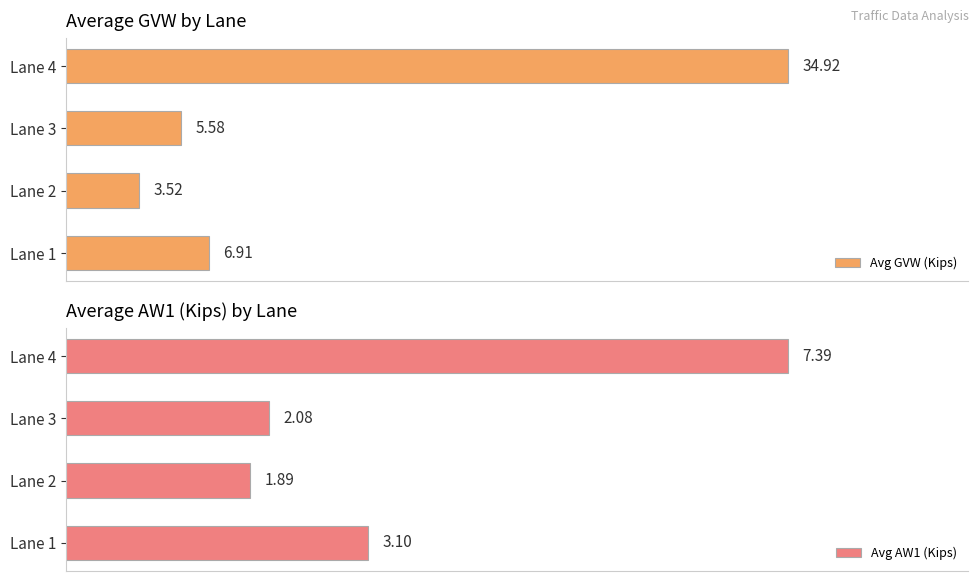

What are all the series names shown in the legend?

Avg GVW (Kips), Avg AW1 (Kips)